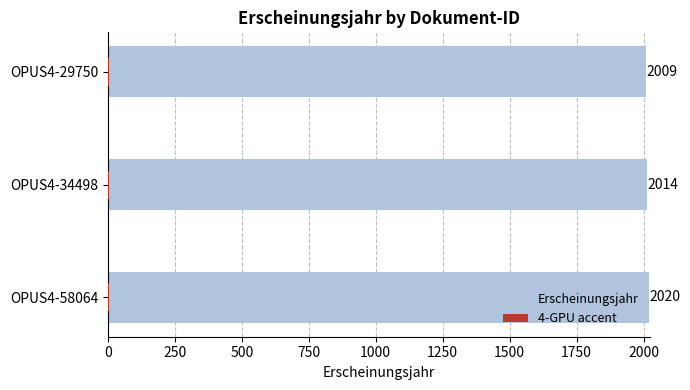

What is the value of the 3rd bar from the left?

2009